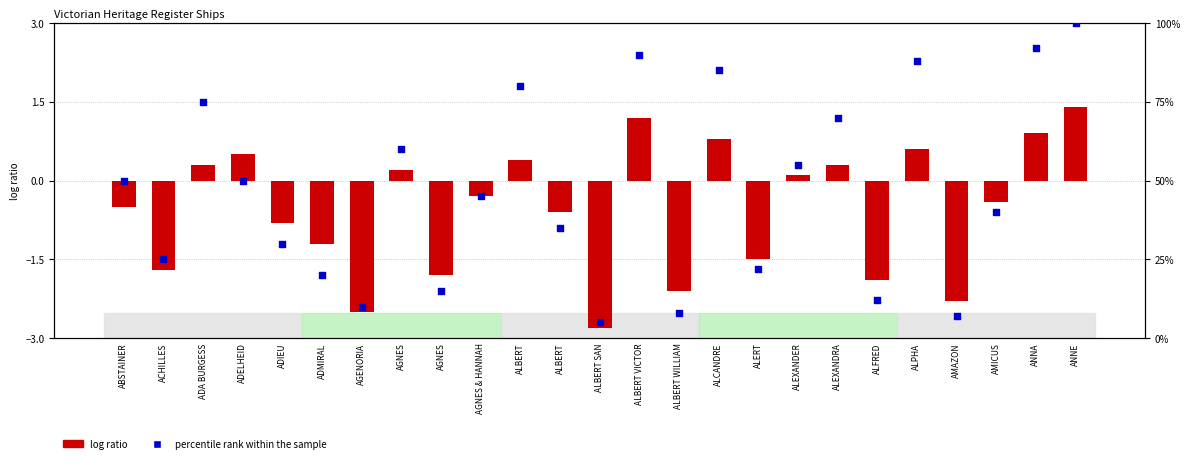

Which series has the largest total across all categories?

percentile rank within the sample